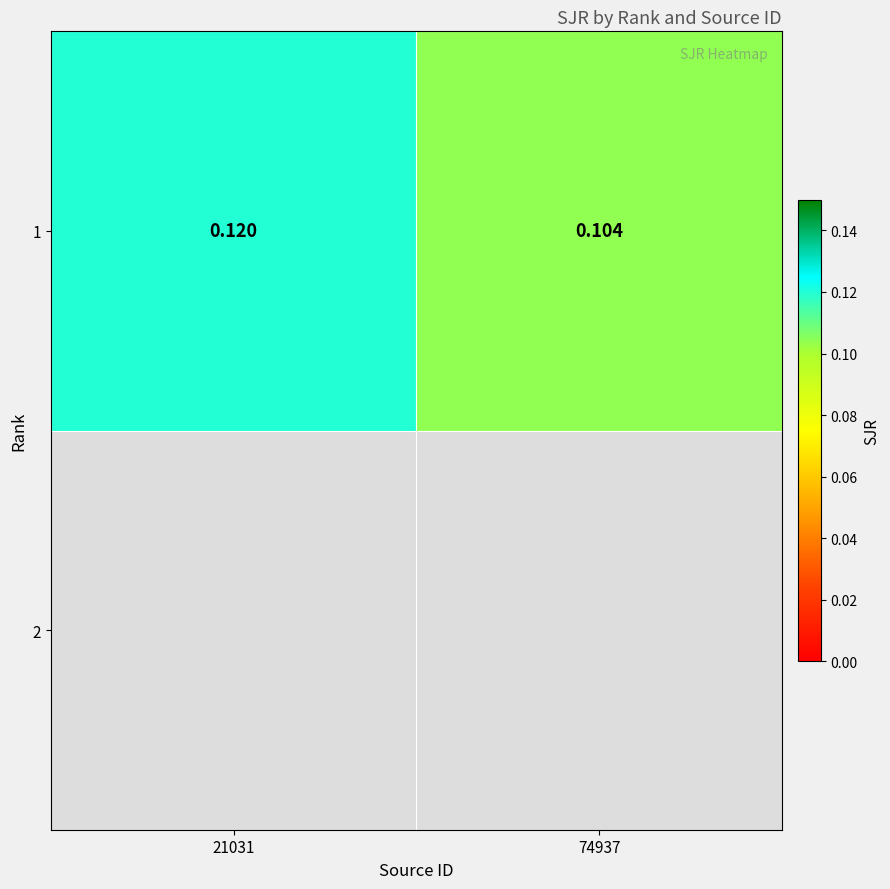

Rank the categories by value from lowest to highest.

74937, 21031